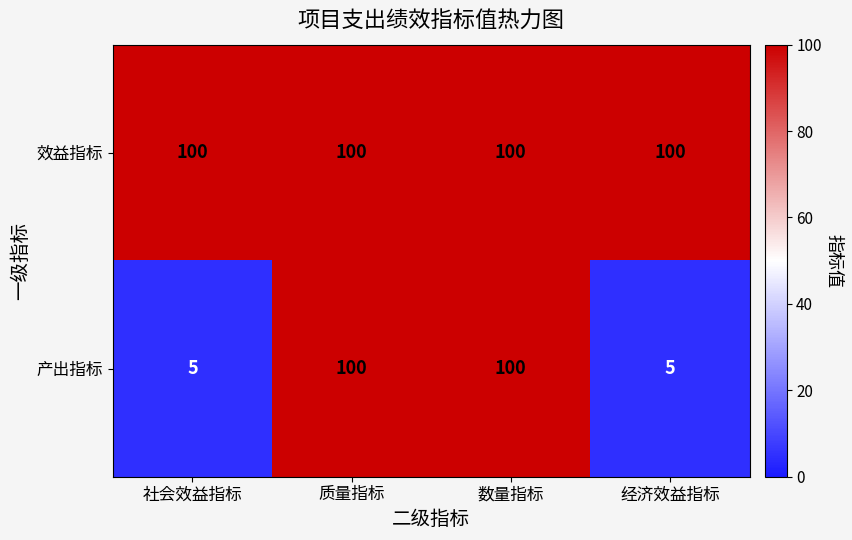

Between 社会效益指标 and 数量指标, which series saw the biggest shift?

产出指标